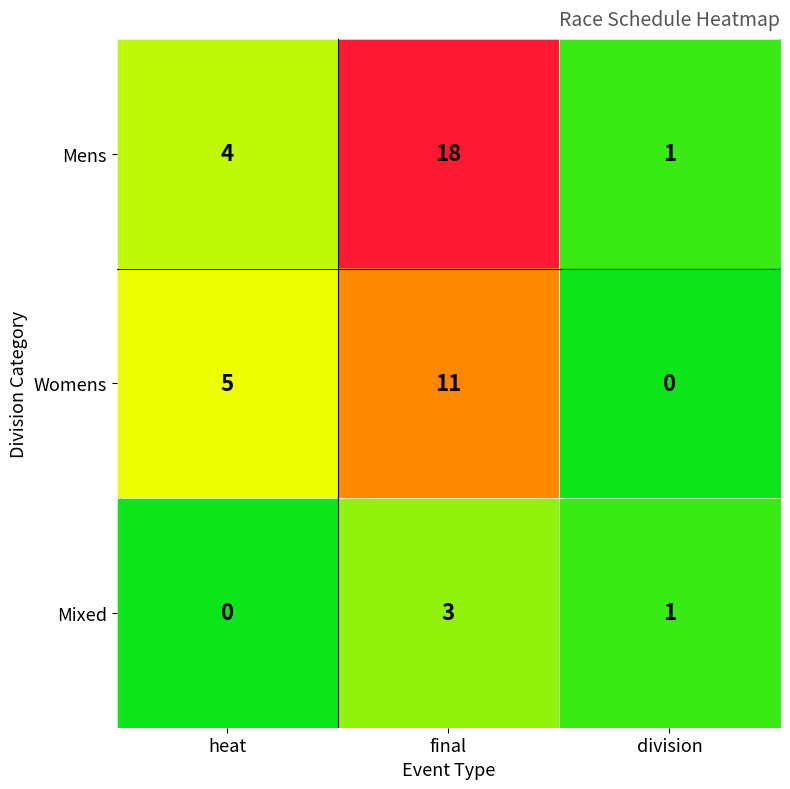

Reading left to right, transcribe all the data shown in this chart.

Mens: 4	18	1
Womens: 5	11	0
Mixed: 0	3	1